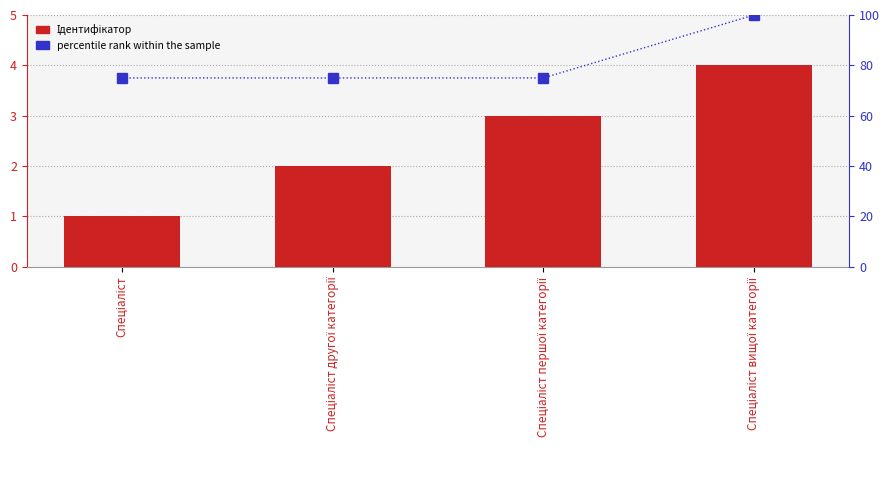

At which label is percentile rank within the sample closest to 87?

Спеціаліст